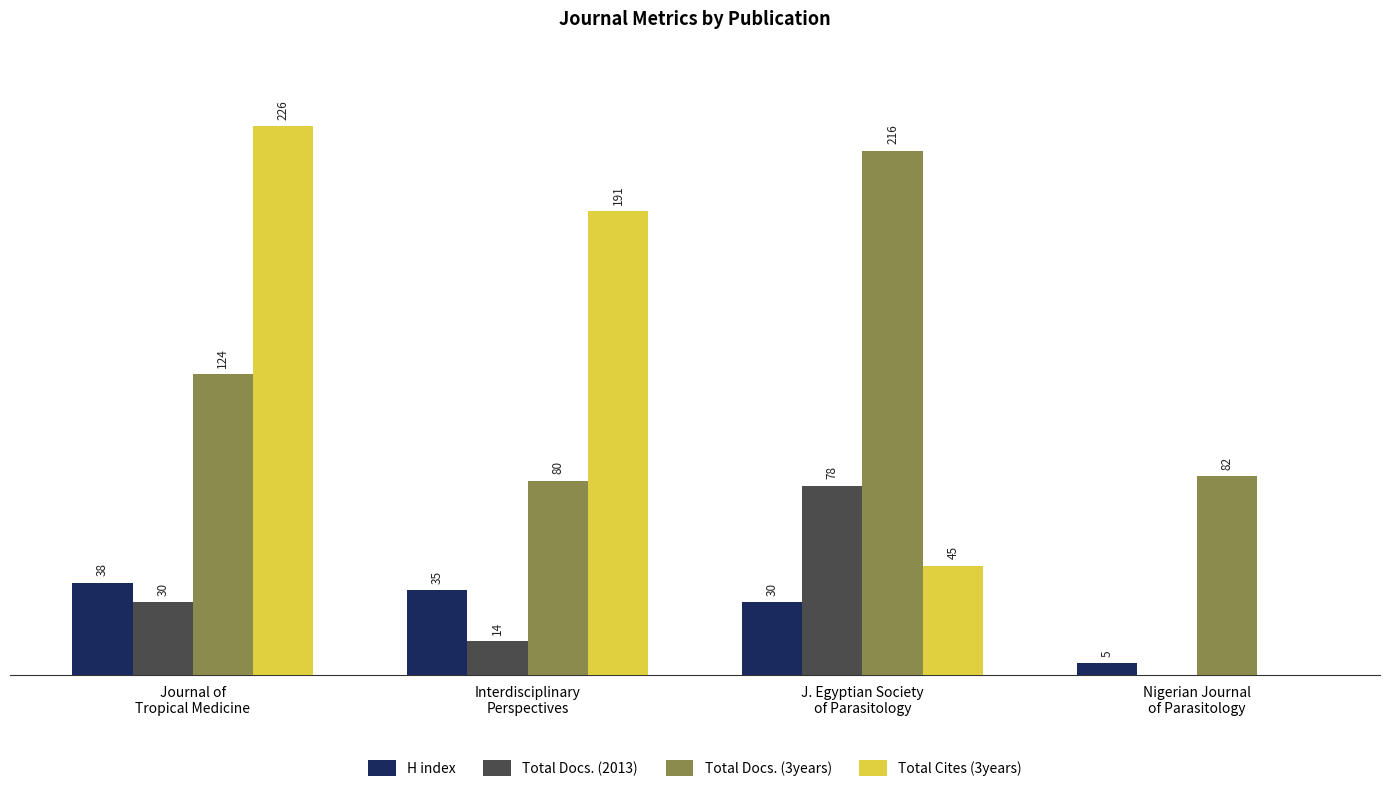

Which series has the largest total across all categories?

Total Docs. (3years)